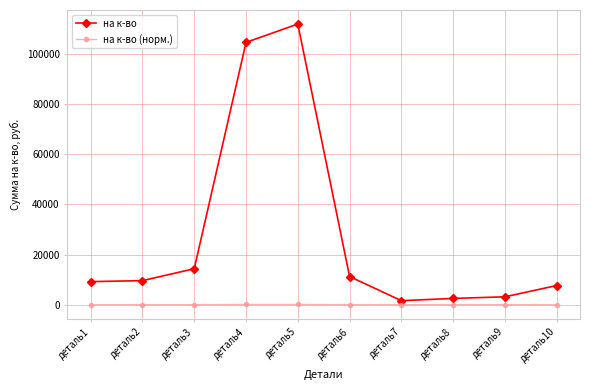

Where is the first local maximum for на к-во?

деталь5